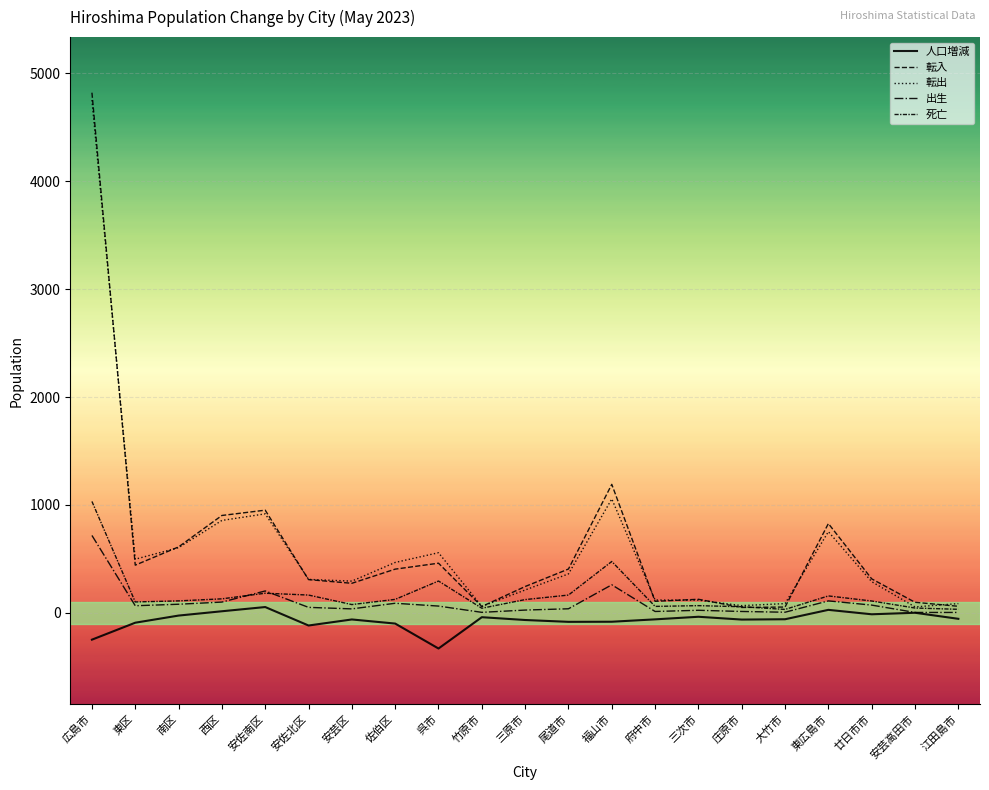

In 死亡, how many points are lower than both neighbors (excluding endpoints)?

5